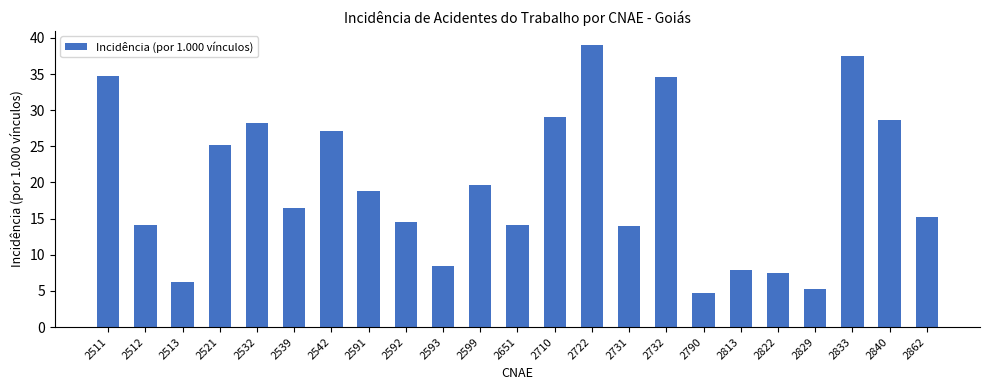

What is the change in value from 2592 to 2710?

+14.5